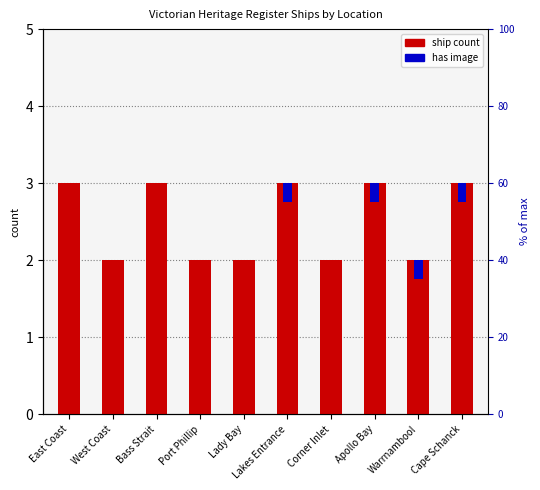

The chart shows a value of 1 at Corner Inlet. True or false?

False